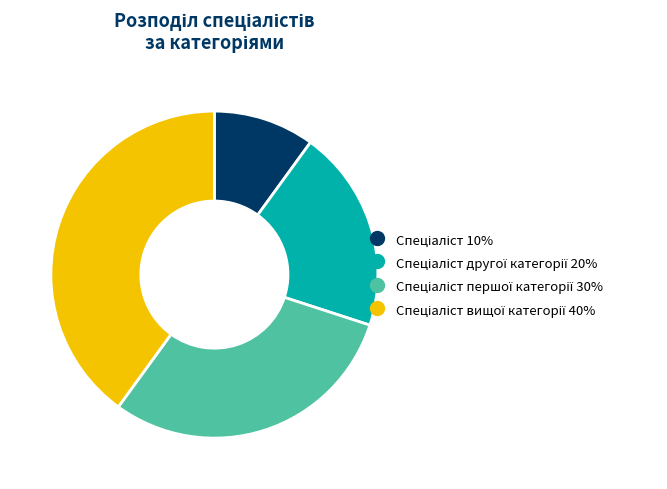

Is there any slice that represents more than half of the pie?

No